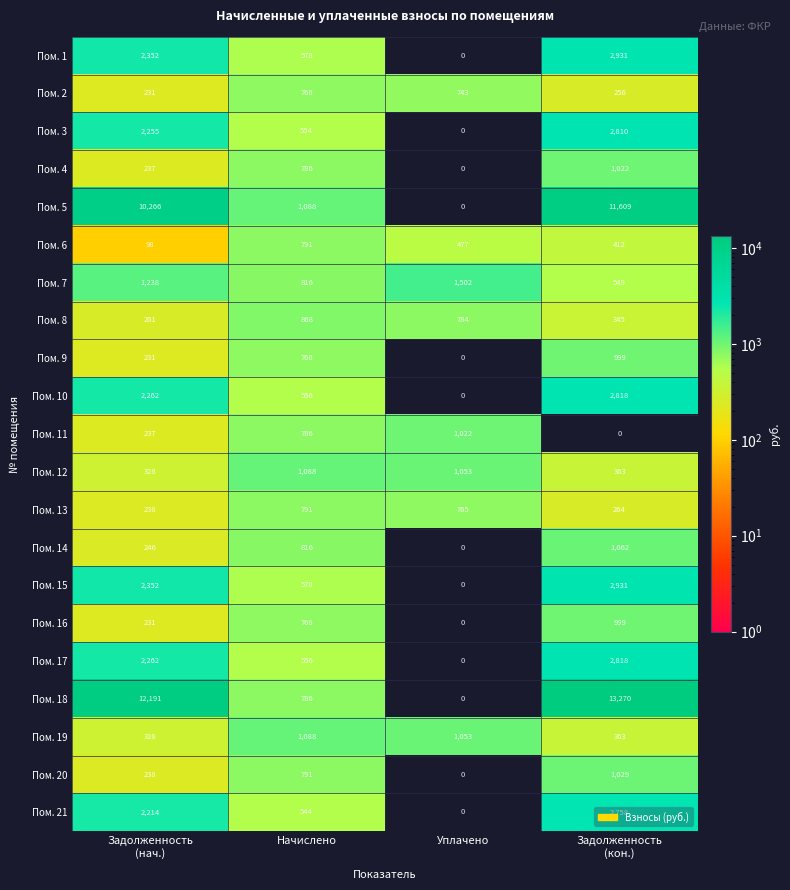

At which label does Пом. 8 first exceed 784?

Начислено